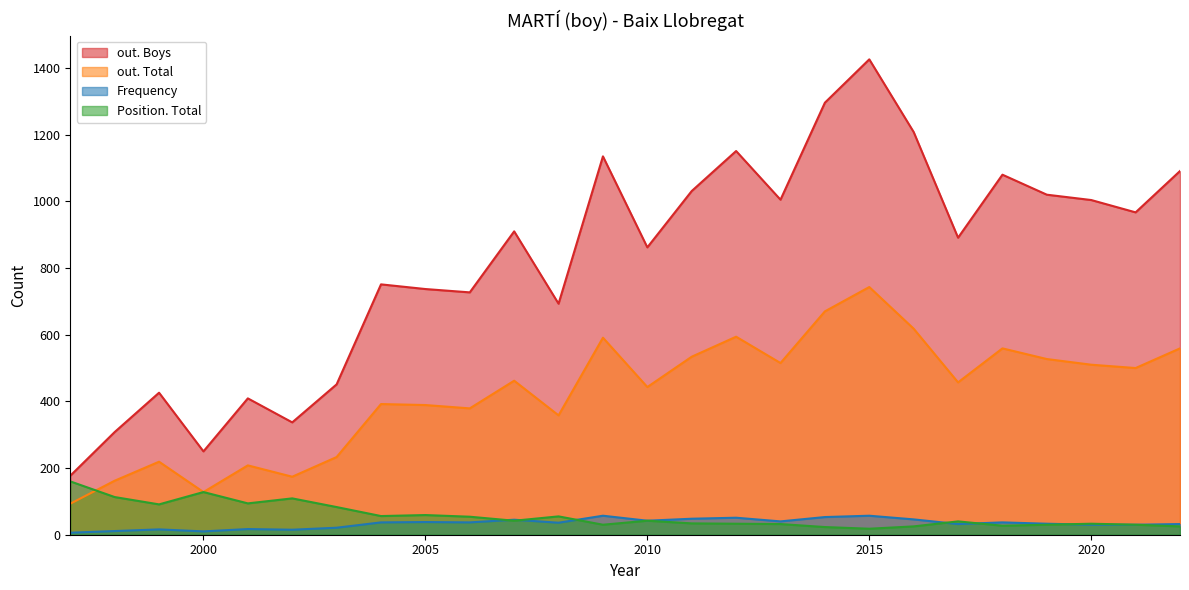

At which category does Frequency reach its first local valley?

2000